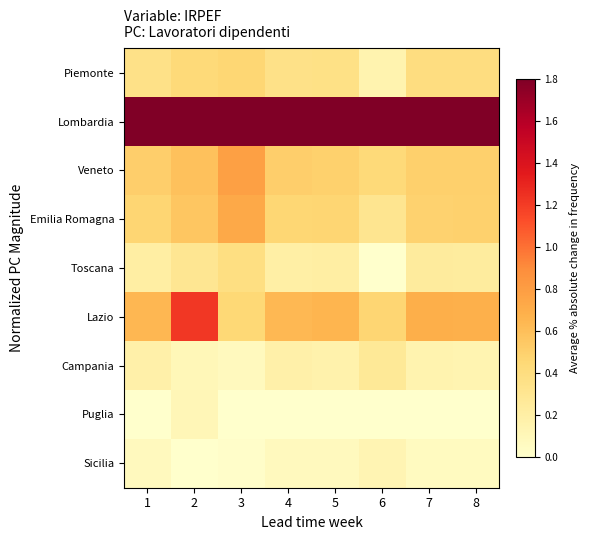

Rank the series at 6 from highest to lowest value.

Lombardia, Lazio, Veneto, Emilia Romagna, Campania, Piemonte, Sicilia, Puglia, Toscana